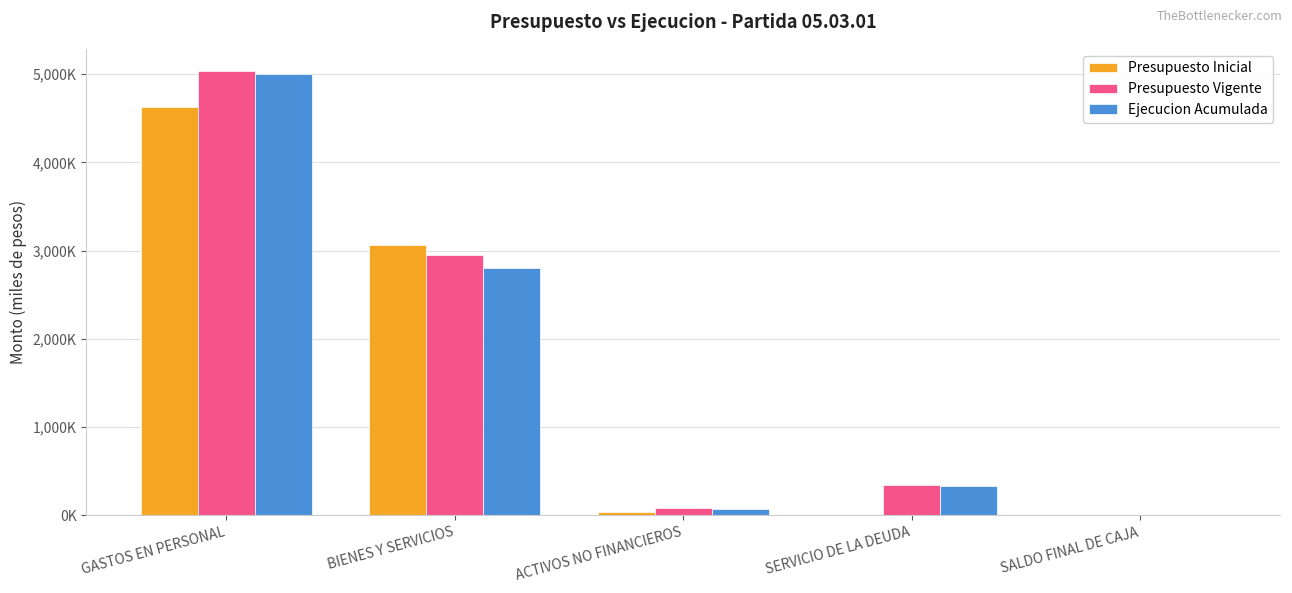

True or false: Presupuesto Vigente has a value of 2954281 at BIENES Y SERVICIOS.

True